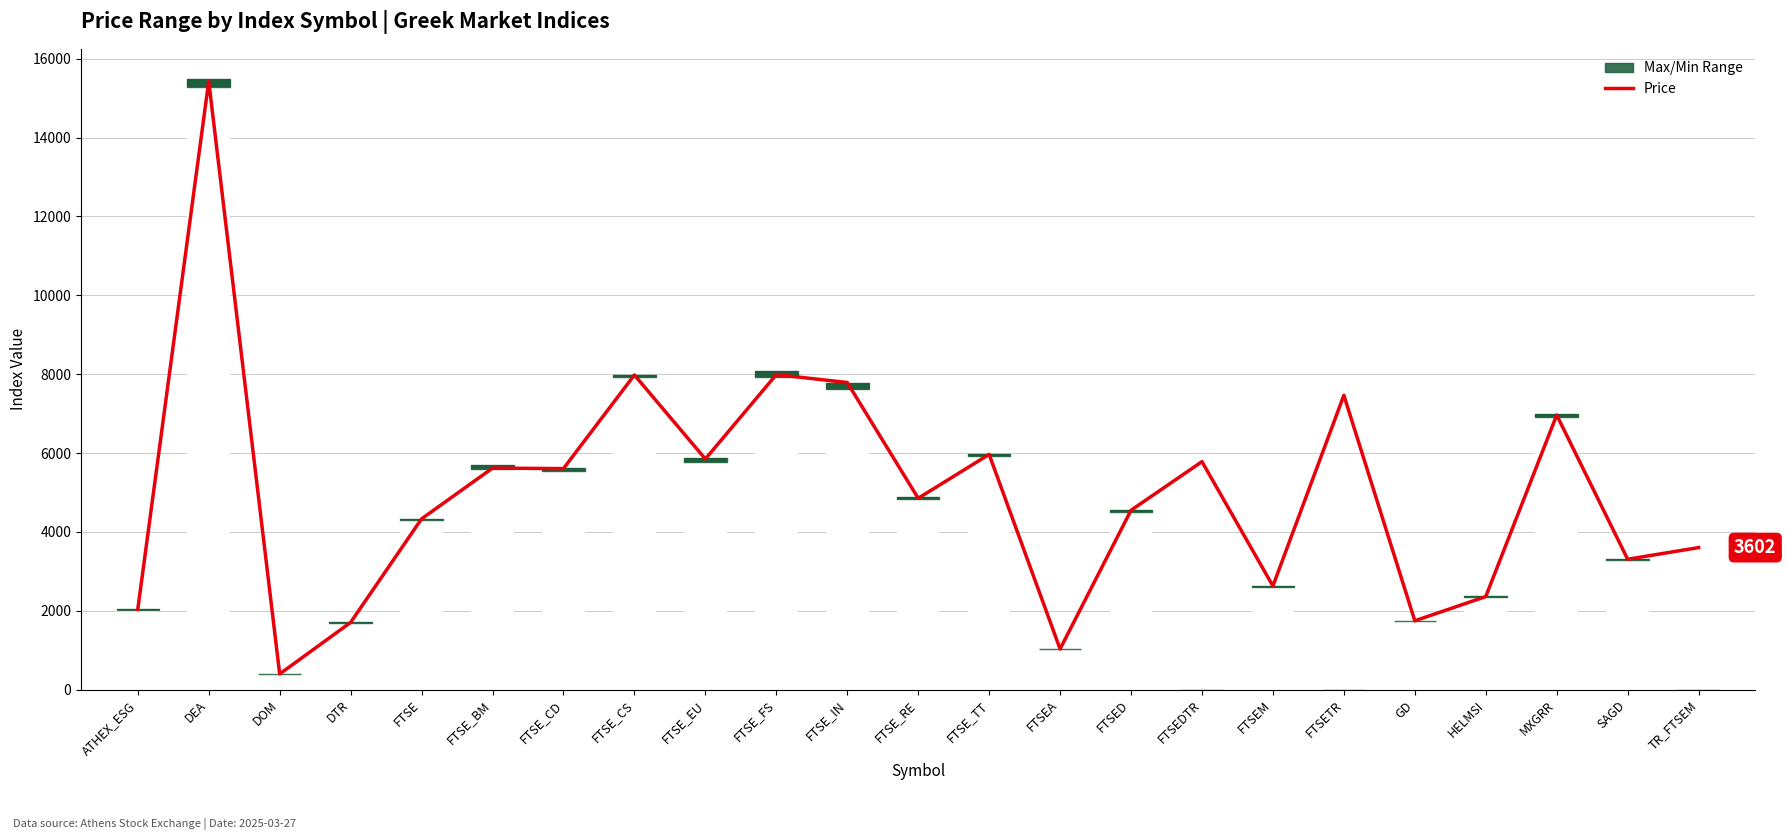

What is the label of the 11th bar from the left?

FTSE_IN